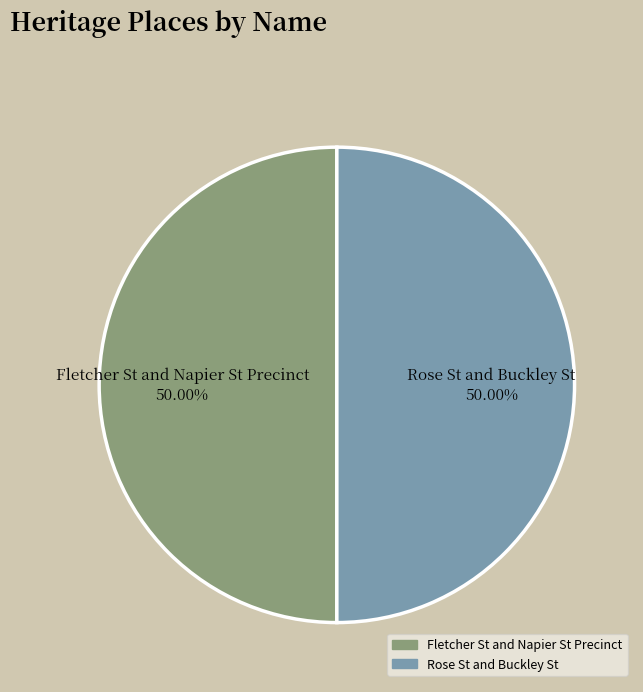

Approximately how many times larger is the value at Fletcher St and Napier St Precinct compared to Rose St and Buckley St?

1.0